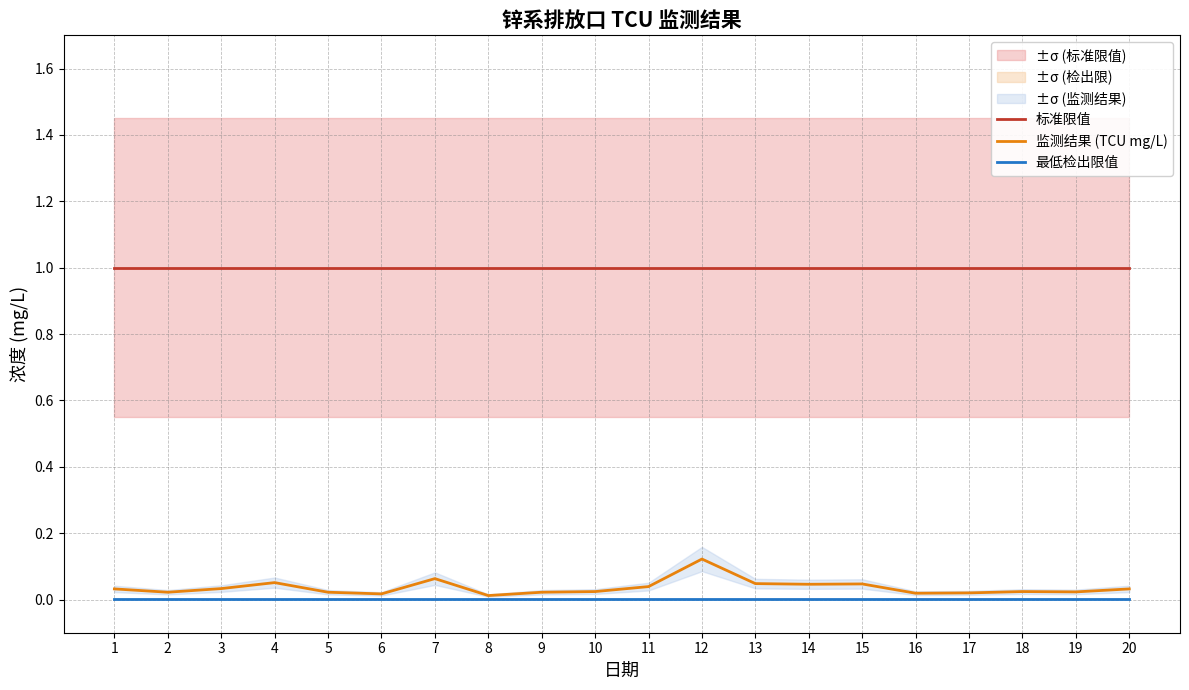

Reading left to right, transcribe all the data shown in this chart.

标准限值: 1=1.0	2=1.0	3=1.0	4=1.0	5=1.0	6=1.0	7=1.0	8=1.0	9=1.0	10=1.0	11=1.0	12=1.0	13=1.0	14=1.0	15=1.0	16=1.0	17=1.0	18=1.0	19=1.0	20=1.0
监测结果 (TCU mg/L): 1=0.0	2=0.0	3=0.0	4=0.1	5=0.0	6=0.0	7=0.1	8=0.0	9=0.0	10=0.0	11=0.0	12=0.1	13=0.0	14=0.0	15=0.0	16=0.0	17=0.0	18=0.0	19=0.0	20=0.0
最低检出限值: 1=0.0	2=0.0	3=0.0	4=0.0	5=0.0	6=0.0	7=0.0	8=0.0	9=0.0	10=0.0	11=0.0	12=0.0	13=0.0	14=0.0	15=0.0	16=0.0	17=0.0	18=0.0	19=0.0	20=0.0